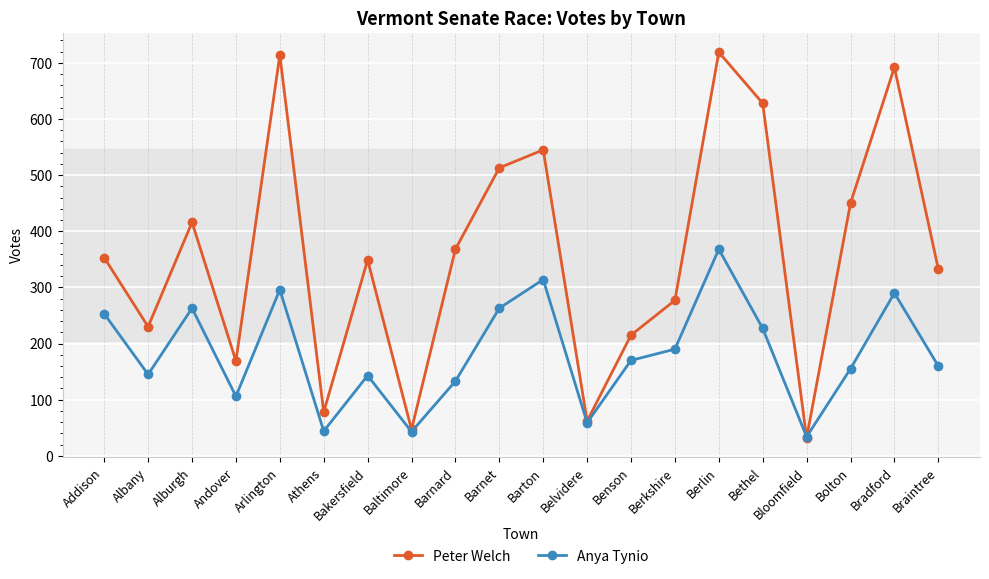

What is the smallest value displayed?

32